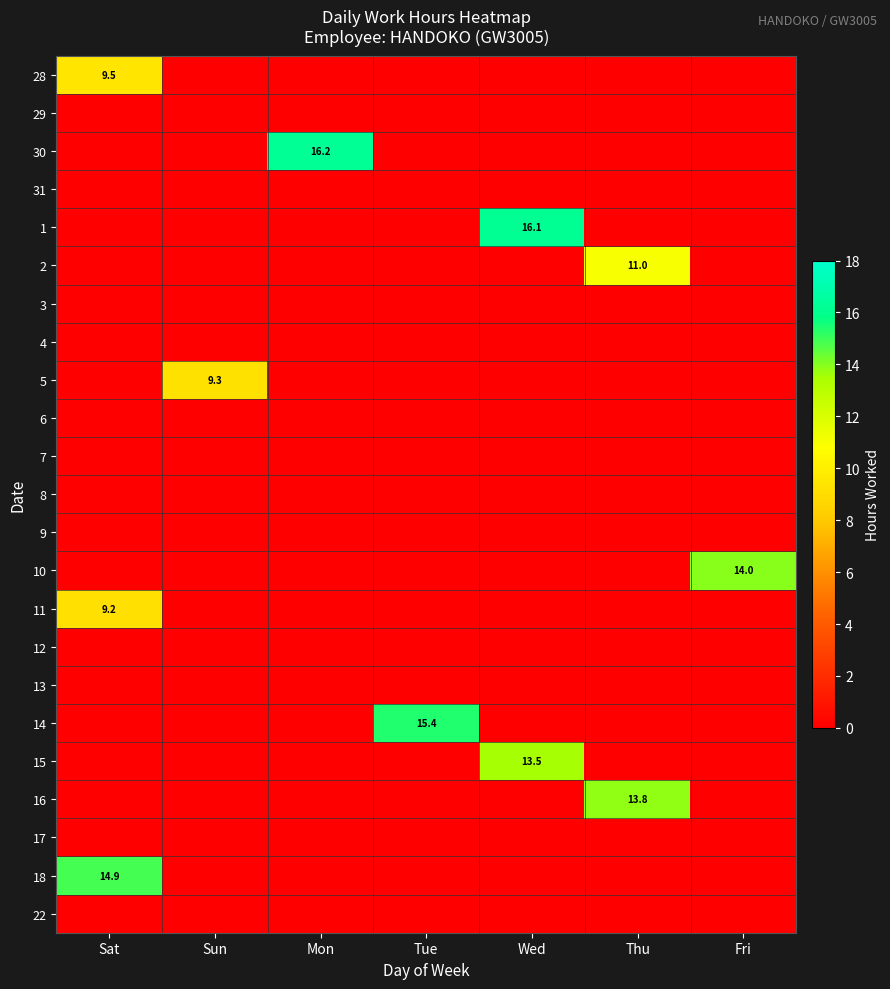

What is the greatest value displayed?

16.2